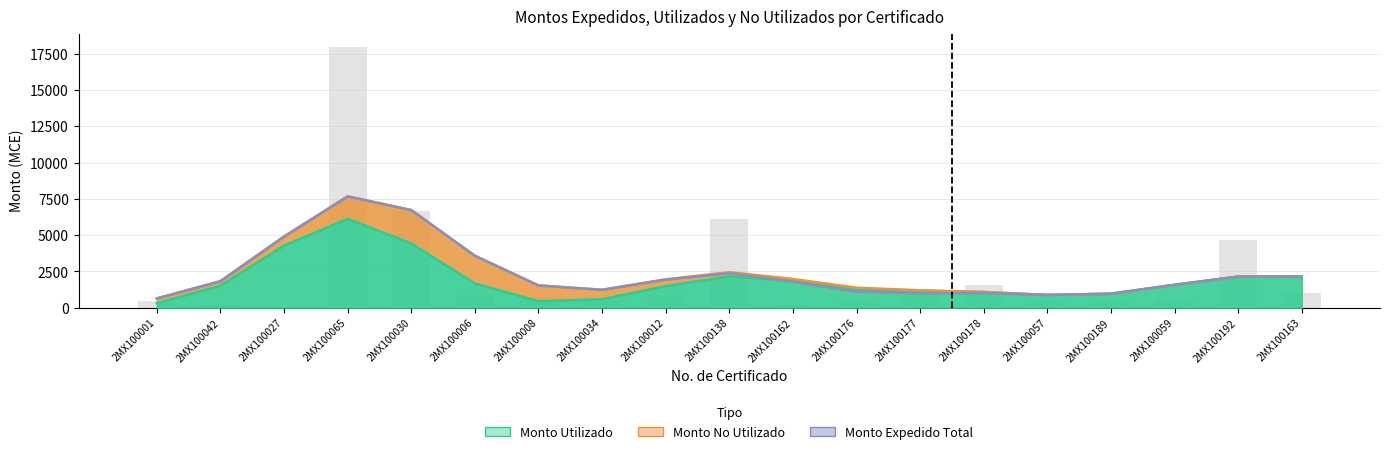

True or false: Monto Utilizado (MCE) has a value of 116.3 at 2MX100006.

False